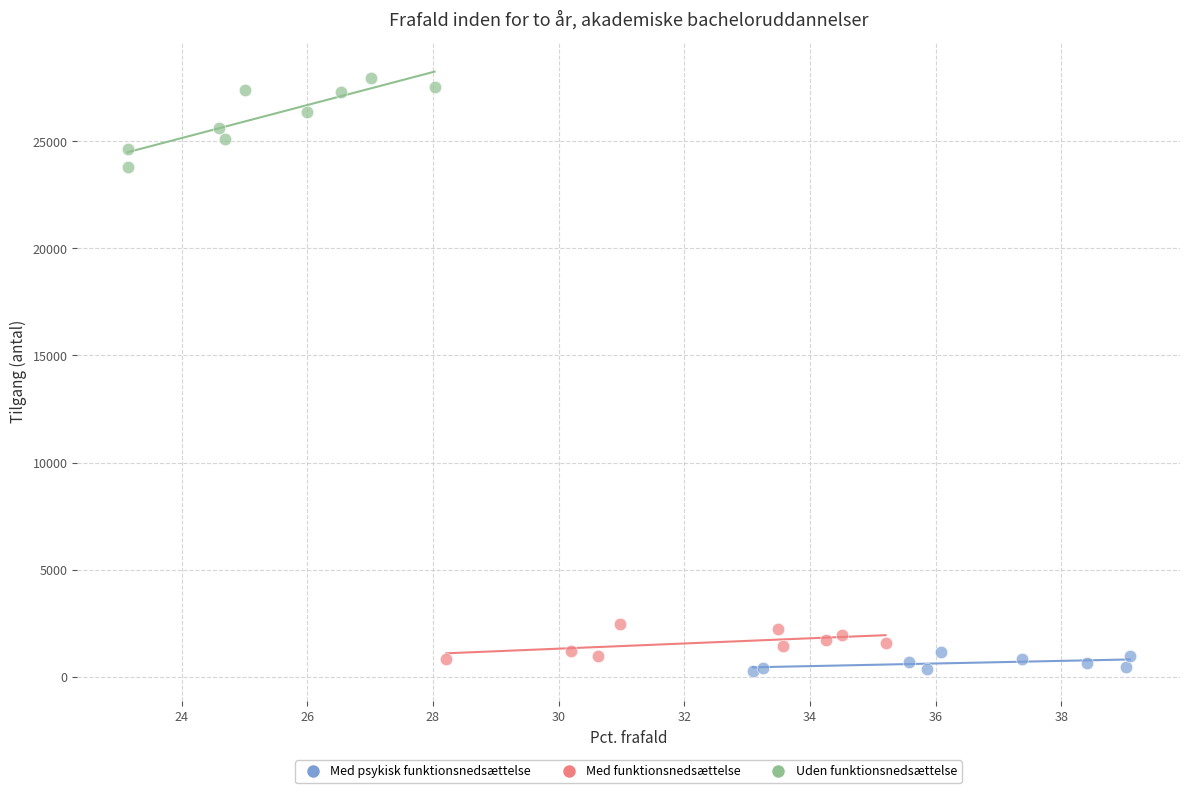

Which series contains the highest Y value?

Uden funktionsnedsættelse